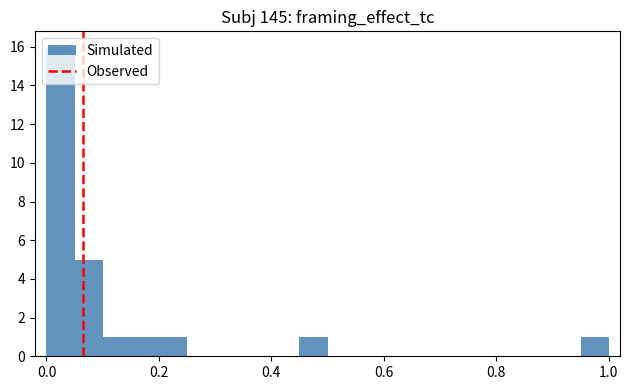

Read against the x-axis, roughly where is the centre of the tallest bar?

0.02